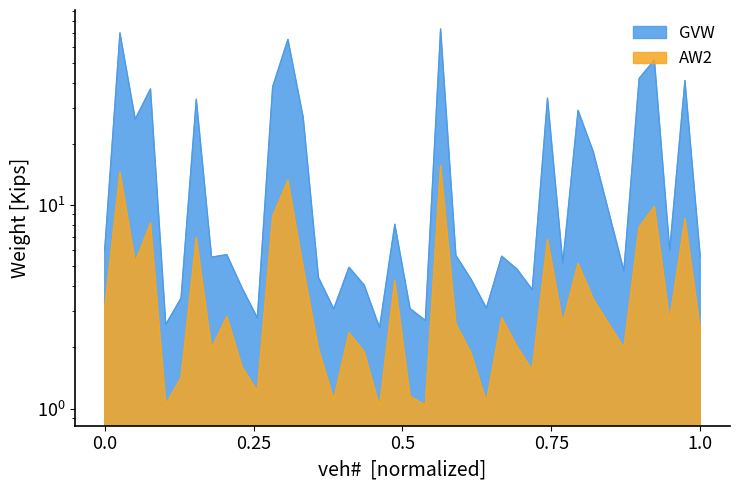

At 7, list the series in order from largest to smallest.

GVW, AW2